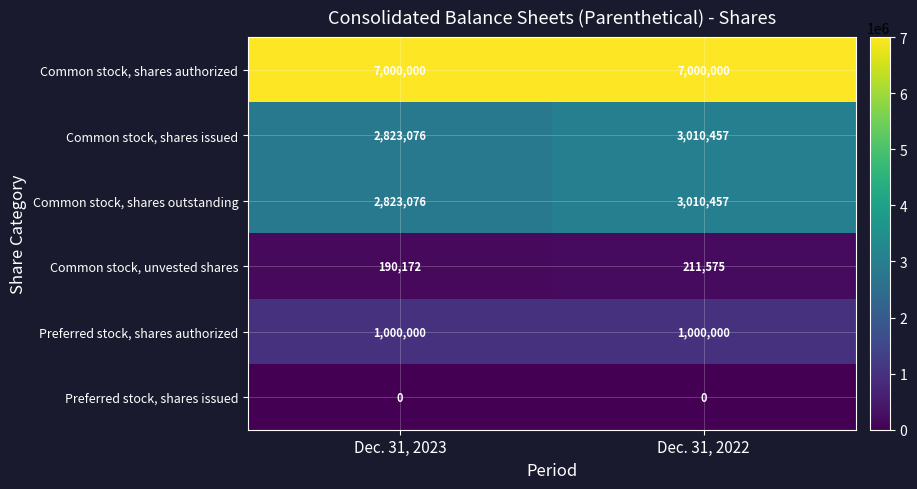

Reading left to right, list all the values displayed in this chart.

Common stock, shares authorized: Dec. 31, 2023=7000000	Dec. 31, 2022=7000000
Common stock, shares issued: Dec. 31, 2023=2823076	Dec. 31, 2022=3010457
Common stock, shares outstanding: Dec. 31, 2023=2823076	Dec. 31, 2022=3010457
Common stock, unvested shares: Dec. 31, 2023=190172	Dec. 31, 2022=211575
Preferred stock, shares authorized: Dec. 31, 2023=1000000	Dec. 31, 2022=1000000
Preferred stock, shares issued: Dec. 31, 2023=0	Dec. 31, 2022=0